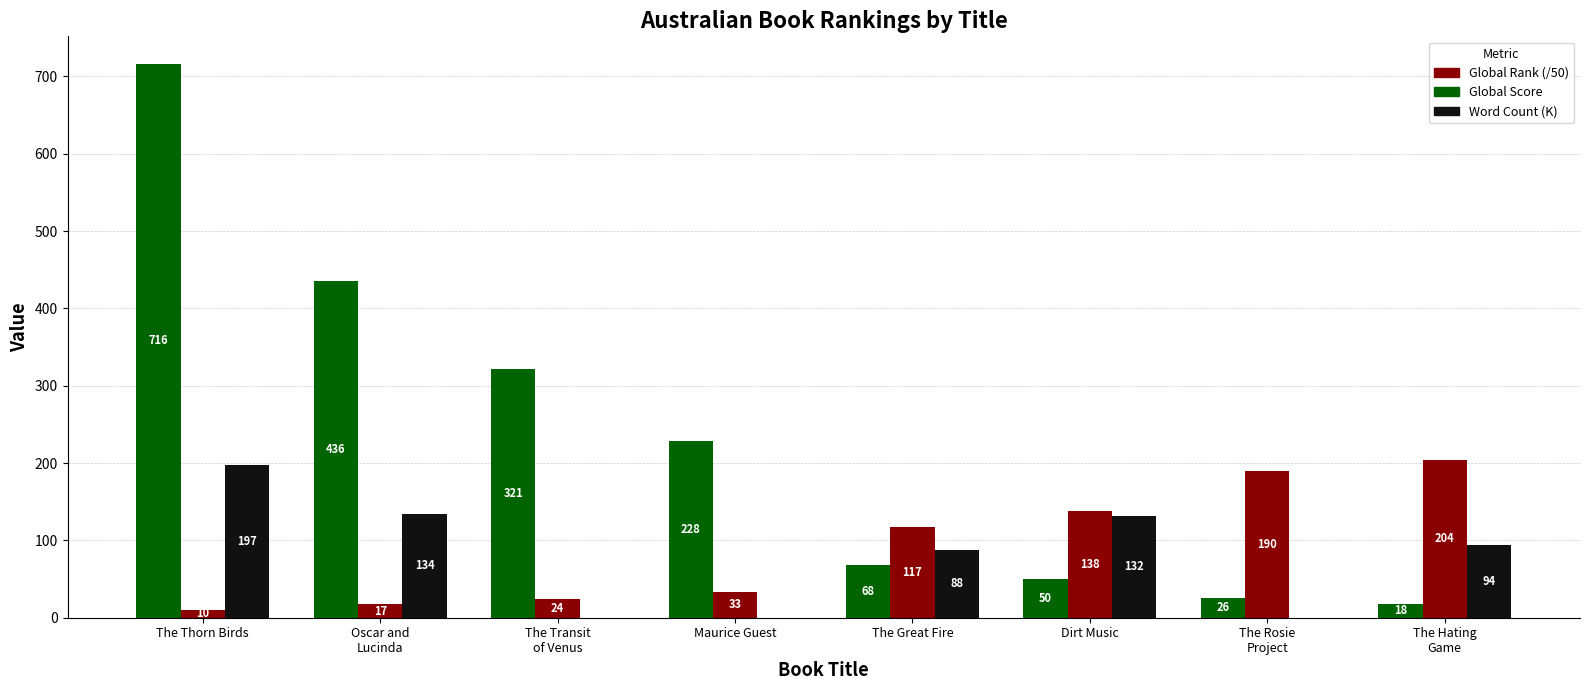

Are the bars horizontal?

No